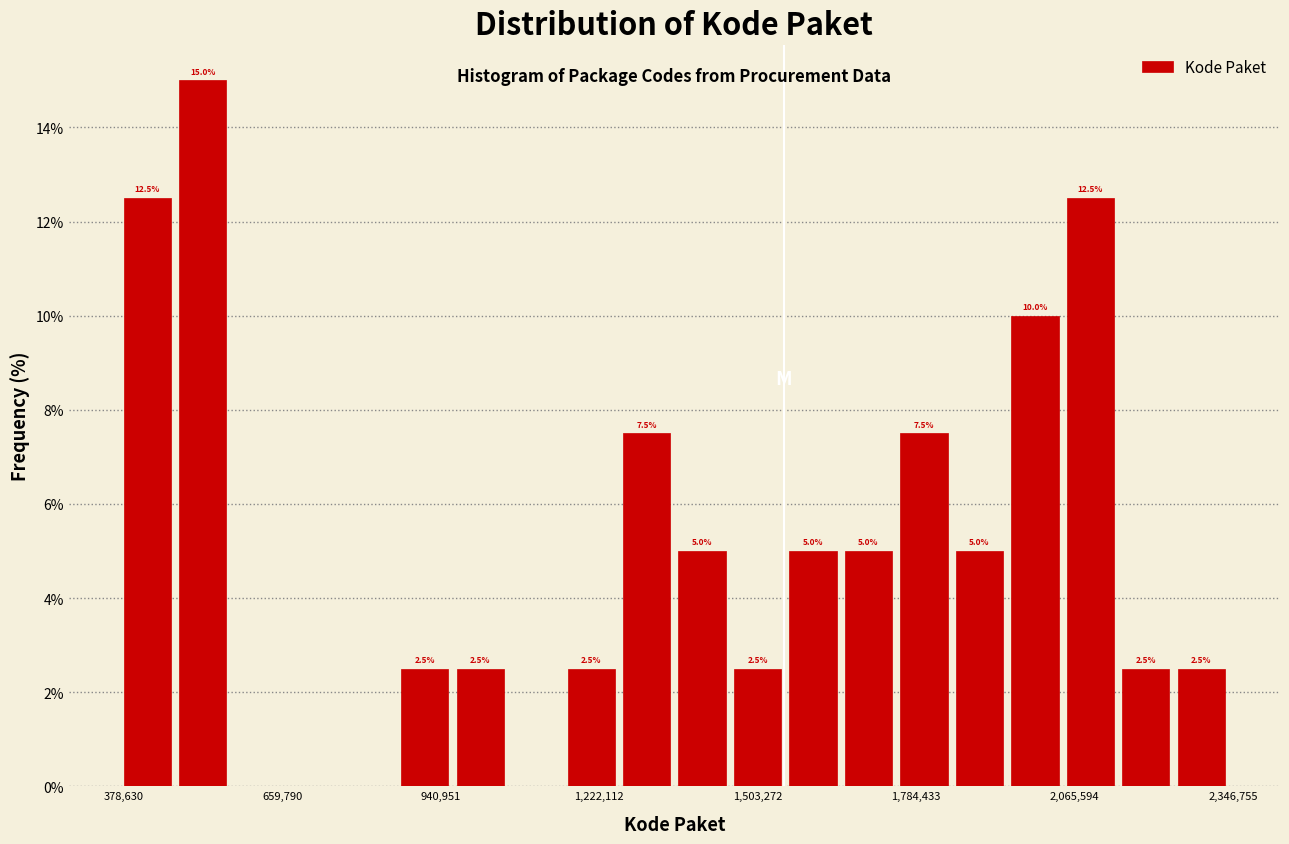

Read against the x-axis, roughly where is the centre of the tallest bar?

500000